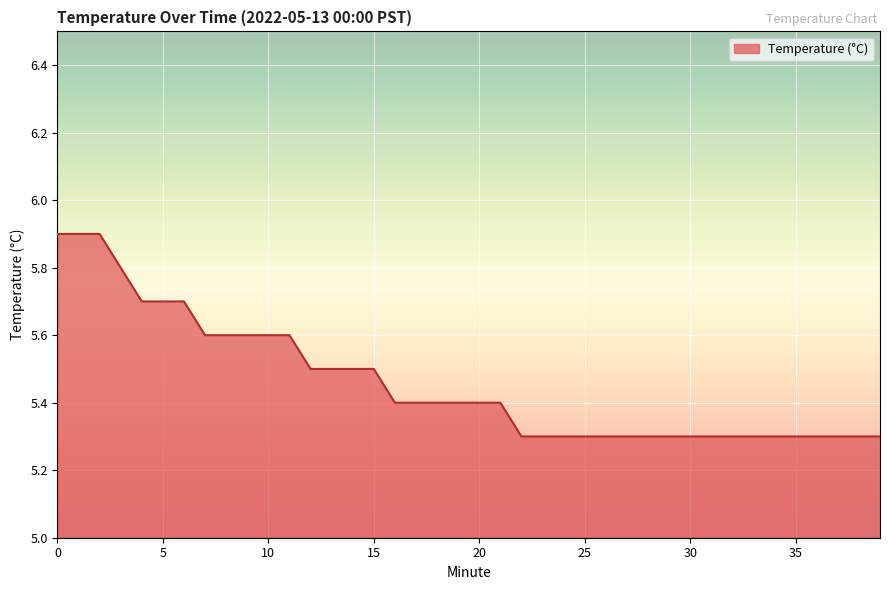

What is the difference between the maximum and minimum values?

0.6